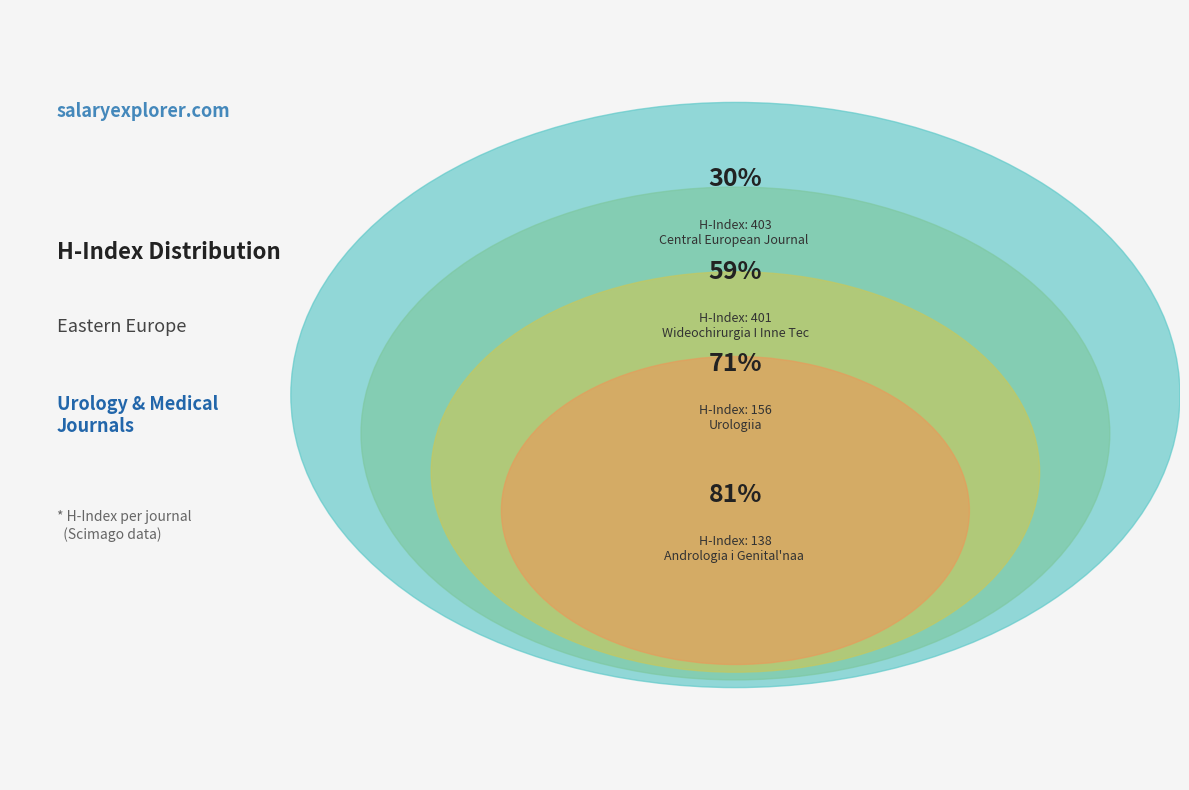

Is there any slice that represents more than half of the pie?

No